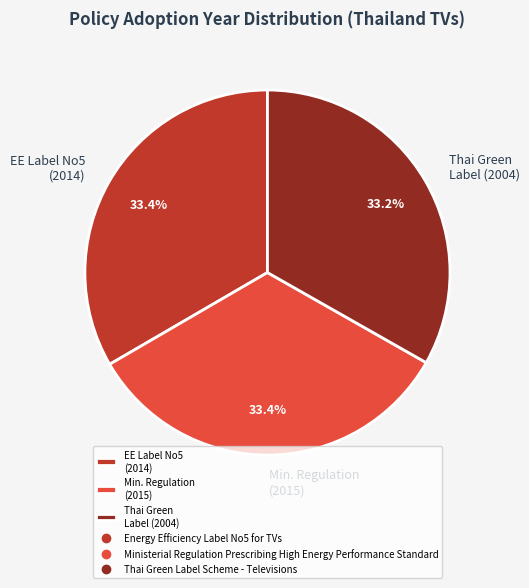

Is there any slice that represents more than half of the pie?

No